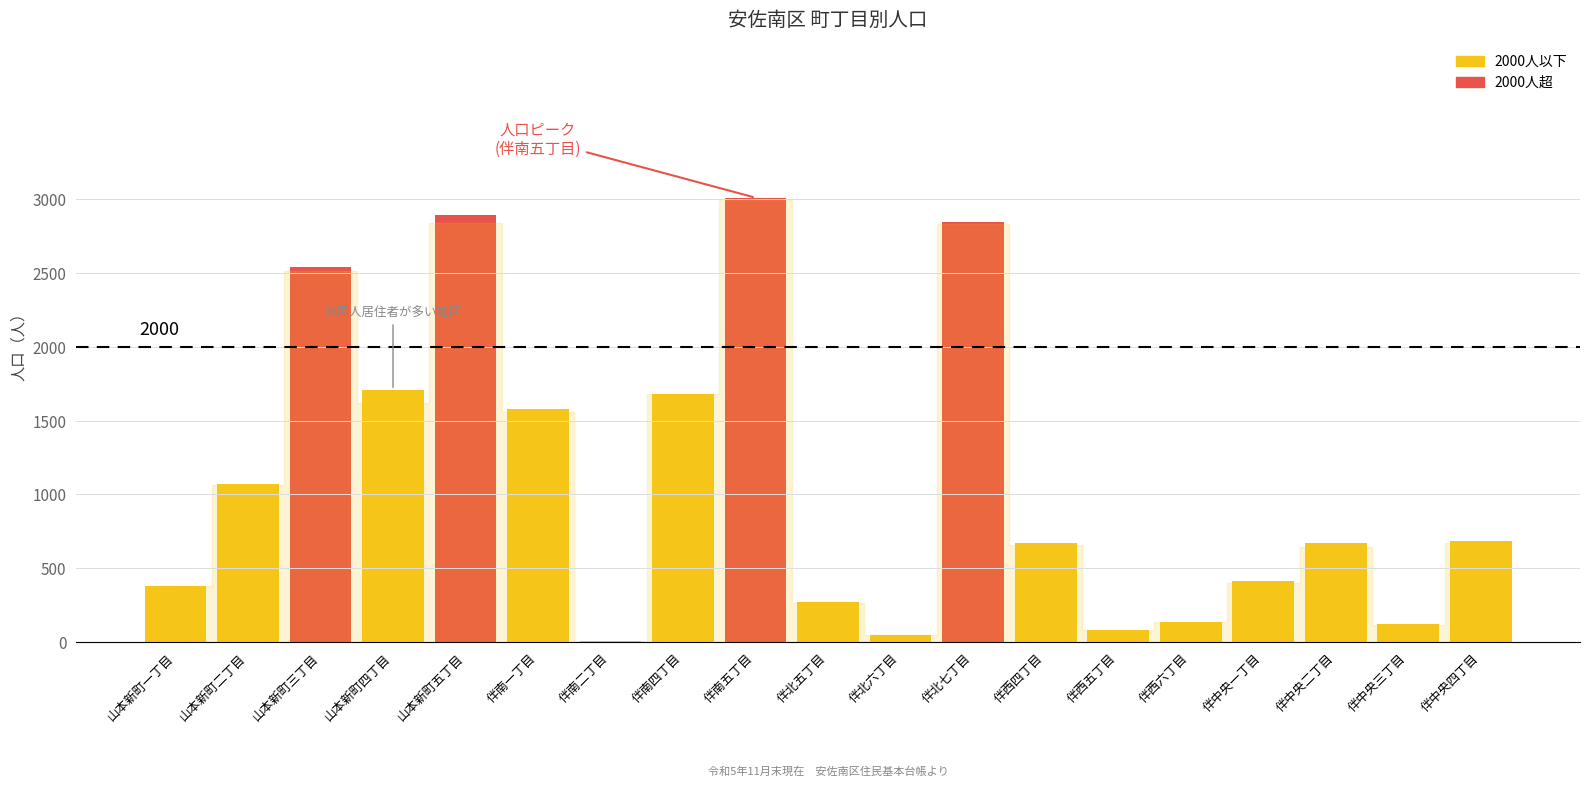

Is it true that the value at 山本新町二丁目 is 1072?

True